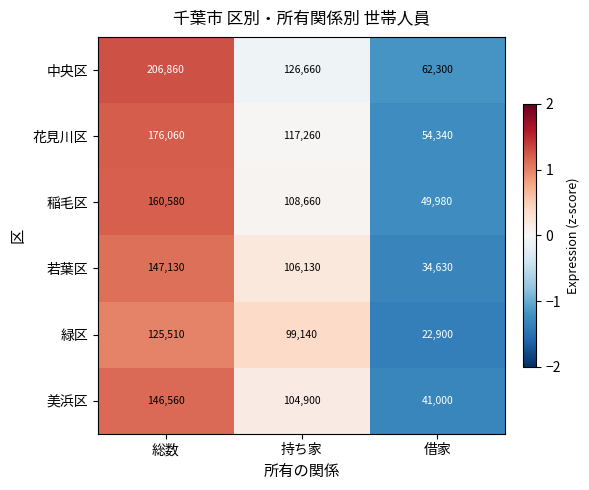

Between 総数 and 借家, which series saw the biggest shift?

中央区